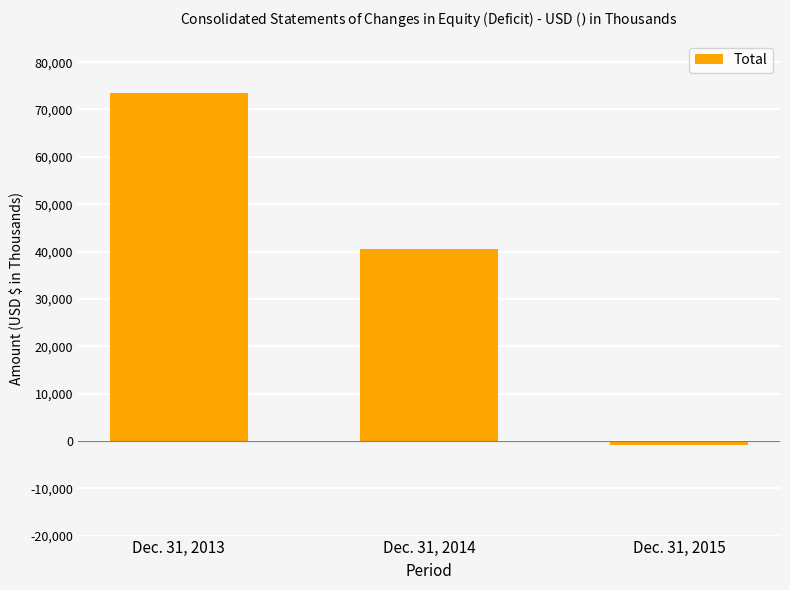

What is the sum of all values?

112974